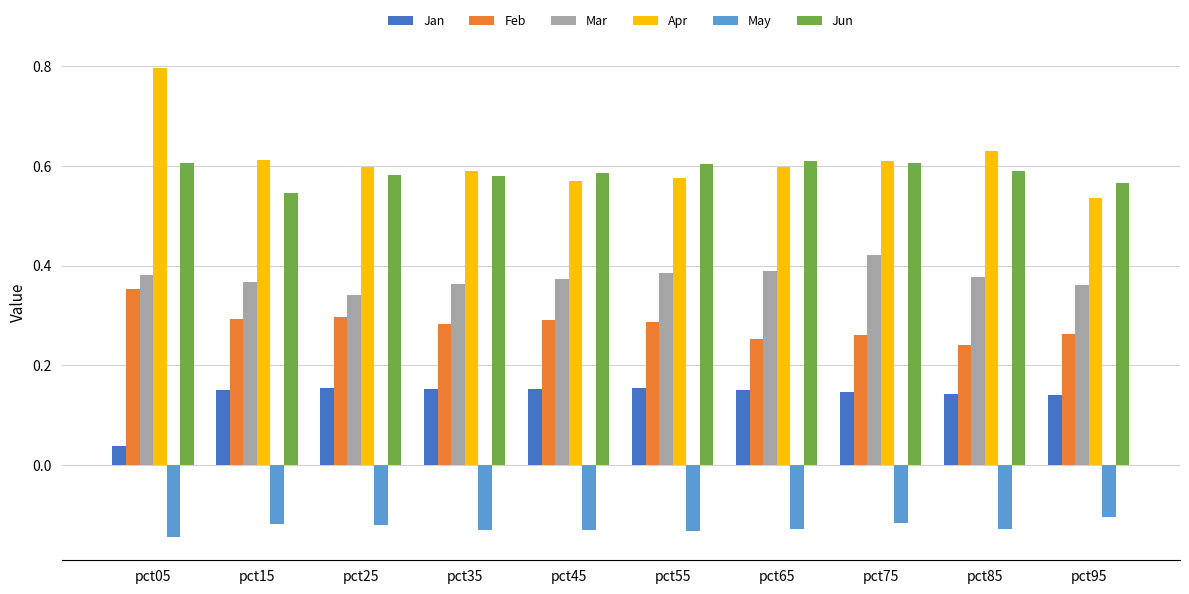

What are all the series names shown in the legend?

Jan, Feb, Mar, Apr, May, Jun